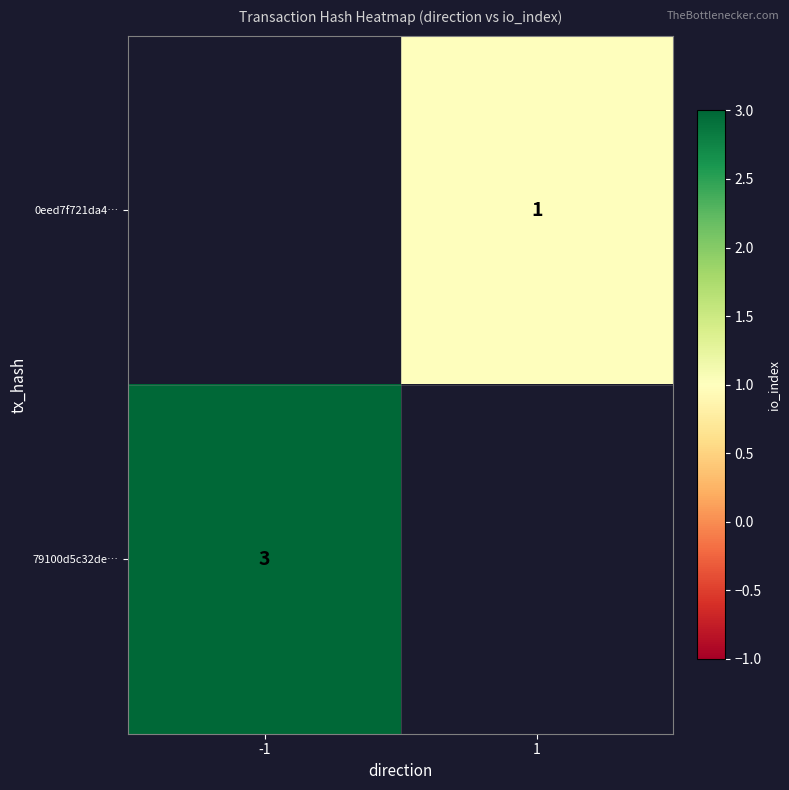

How many categories are shown in the chart?

2